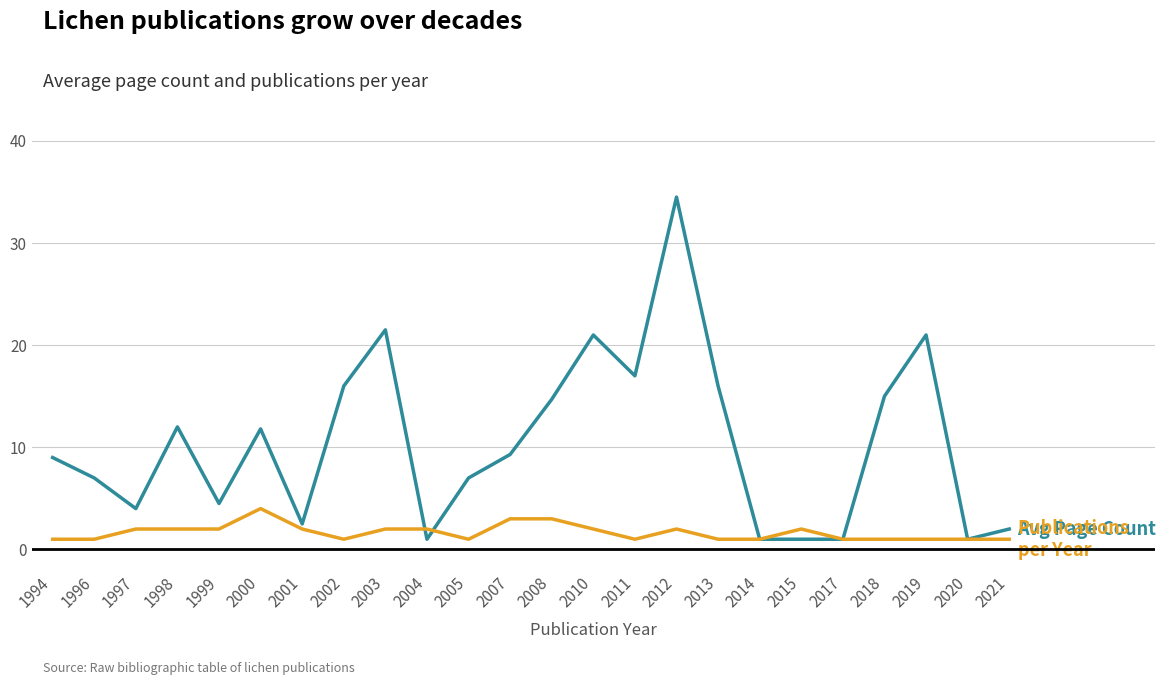

What is the minimum value shown in the chart?

1.0